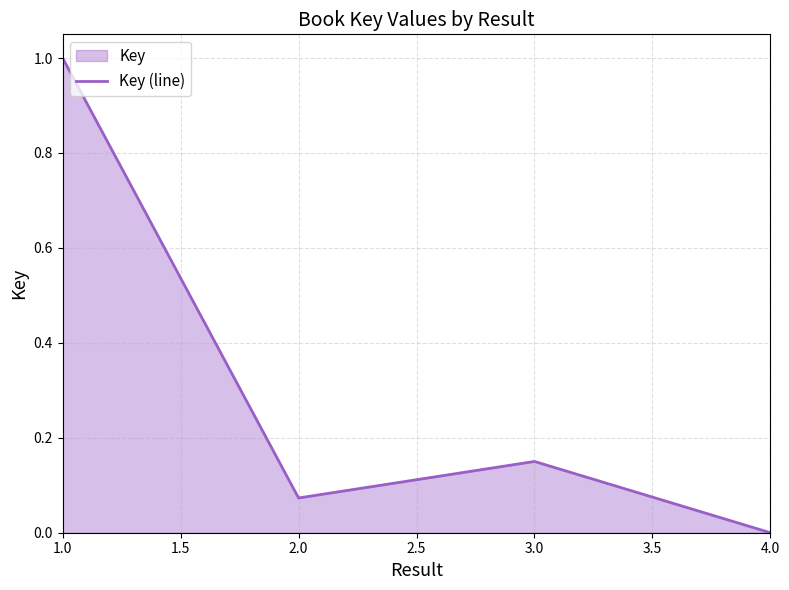

Read the value at 1.0.

1.0